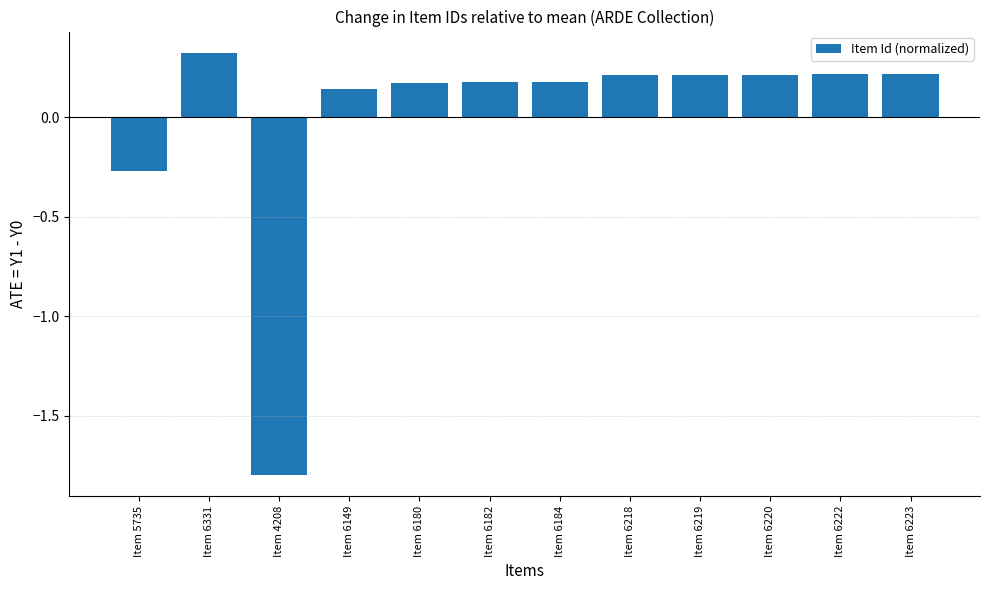

The value at Item 6219 is 0.1. True or false?

False